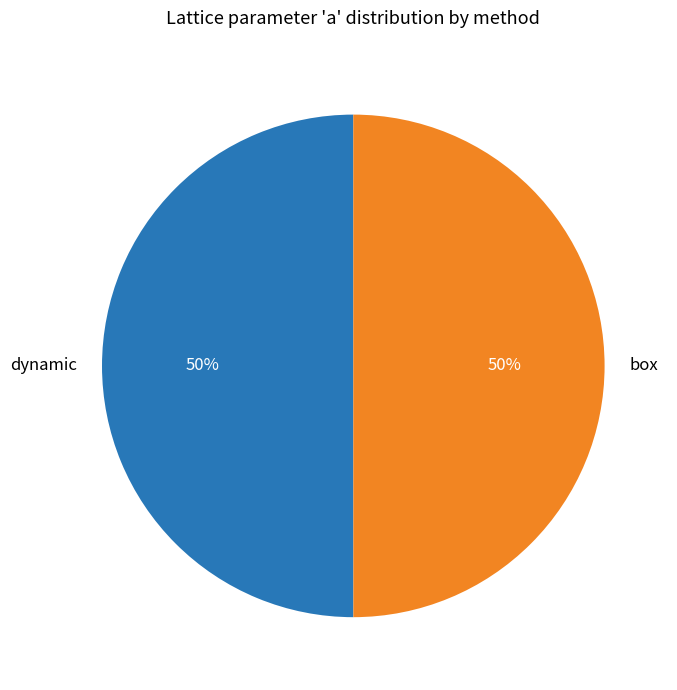

What is the ratio of the value at box to the value at dynamic?

1.0